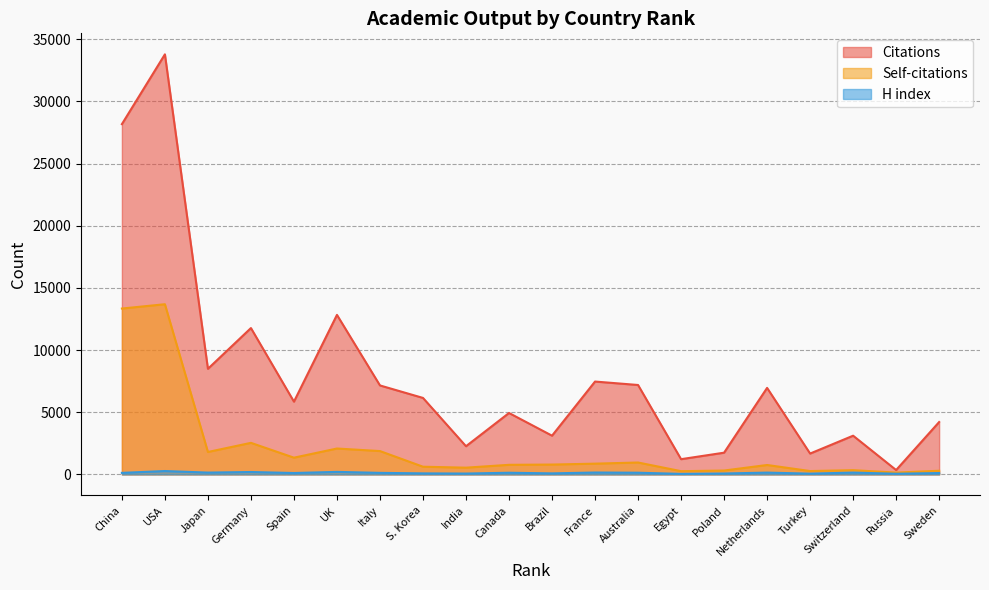

What is the average value of the Citations series?

7922